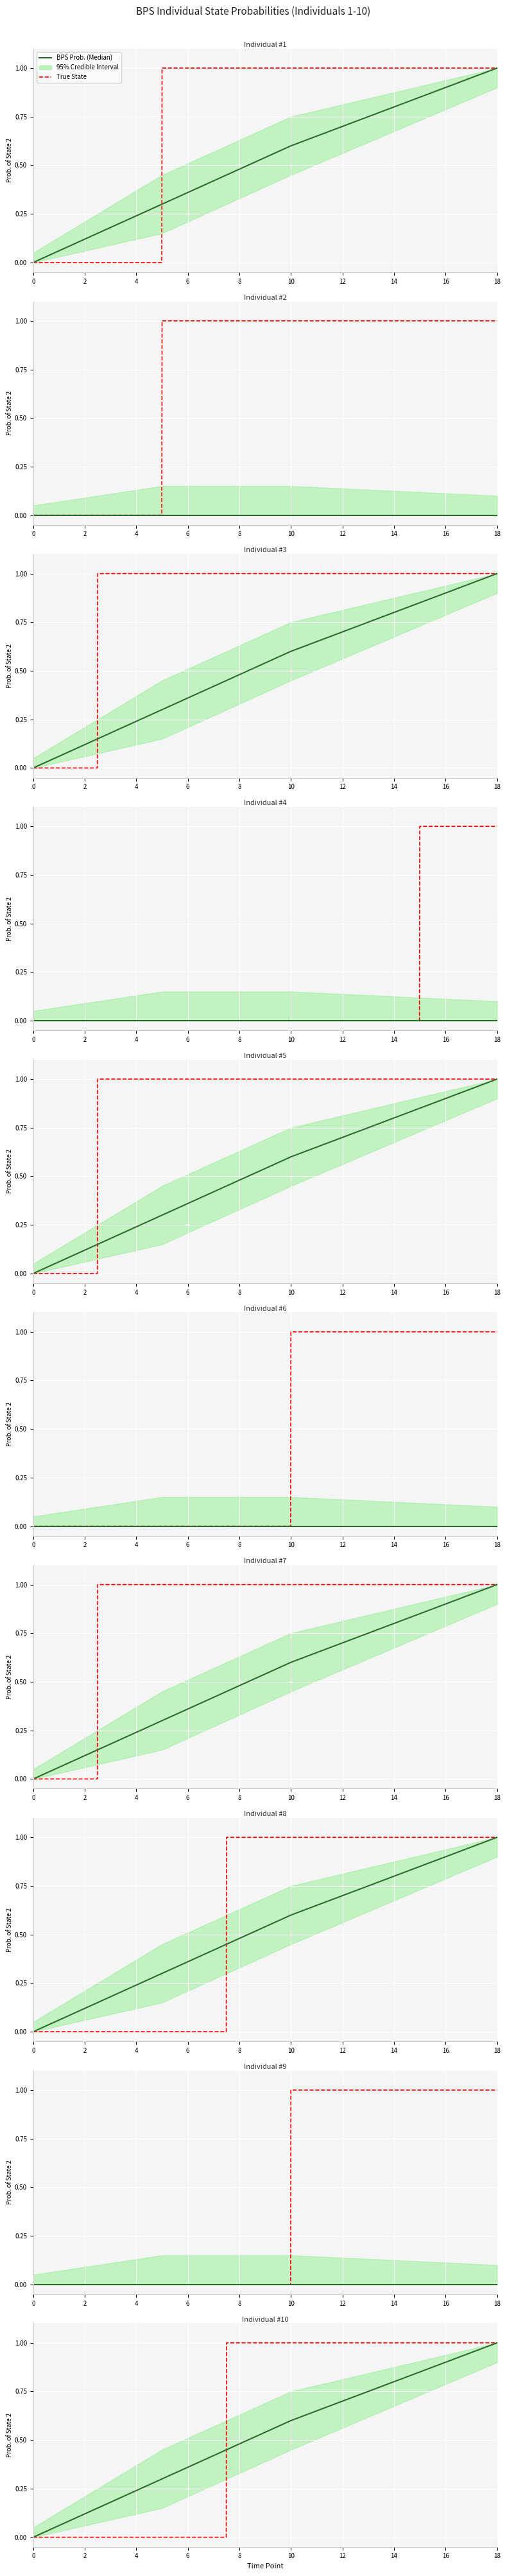

Which has a higher value, 4 or 0?

4